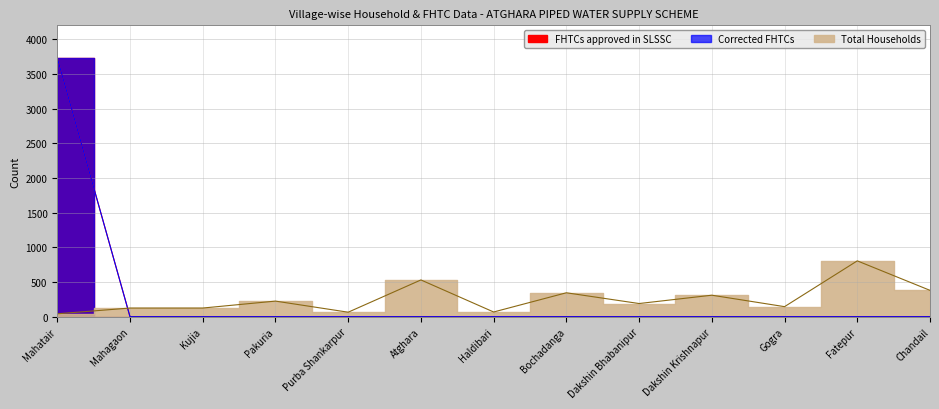

Is this an area chart (filled region under the line)?

No